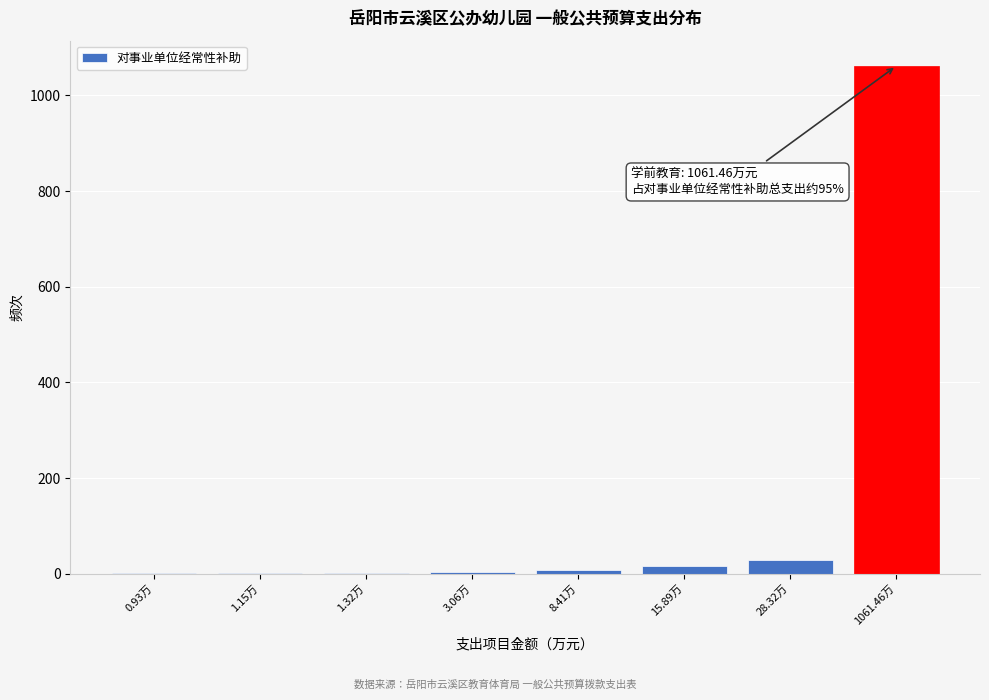

The value at 28.32万 is 28.3. True or false?

True